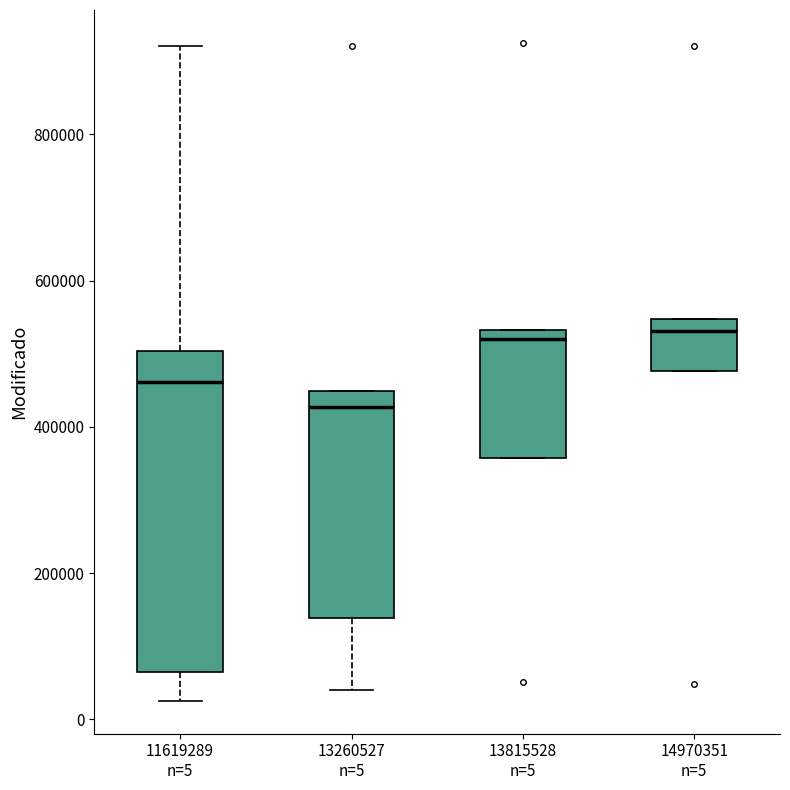

Comparing the boxes themselves (not the whiskers), which one is the tallest?

11619289 n=5